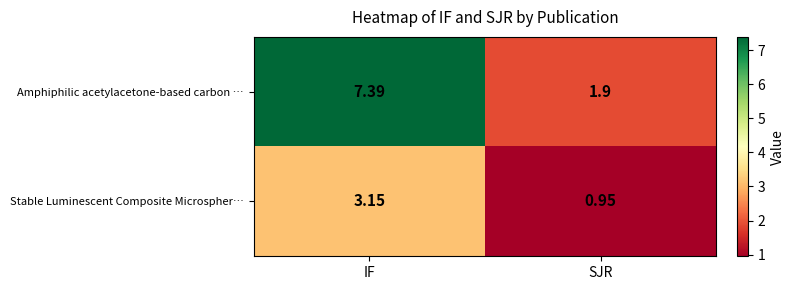

What is the greatest value displayed?

7.4